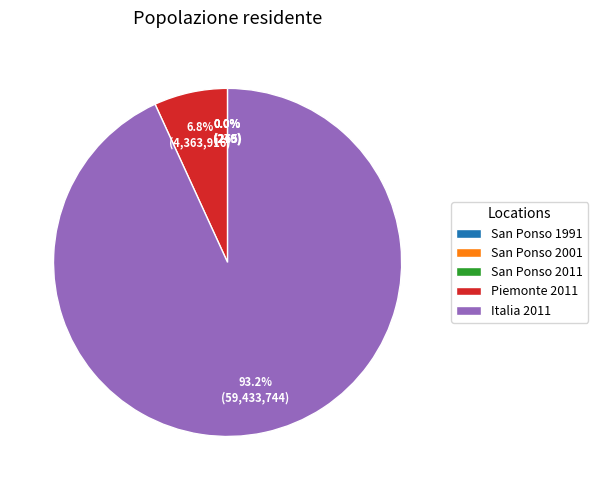

Which slice is the largest?

Italia 2011